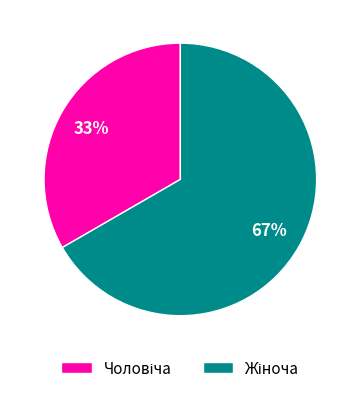

To the nearest percent, what is the average slice percentage?

50%